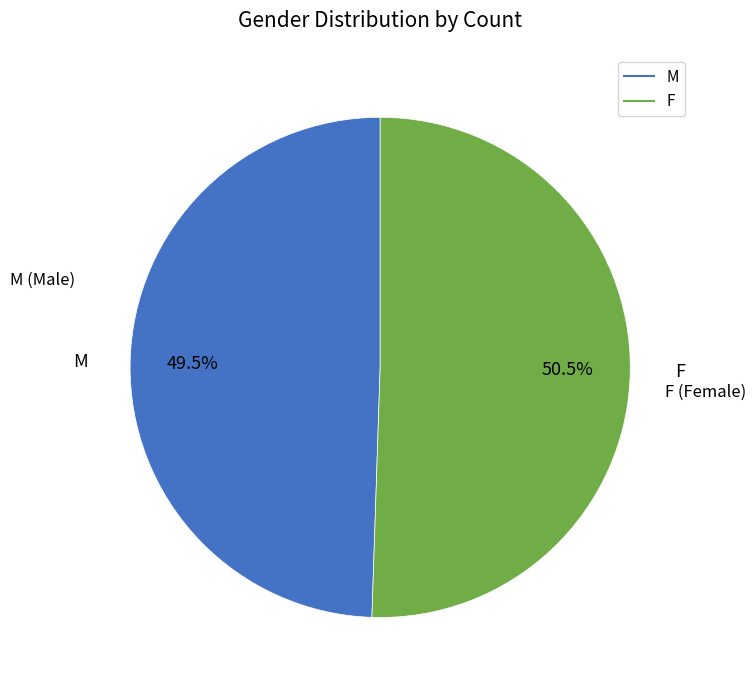

To the nearest percent, what is the average slice percentage?

50%